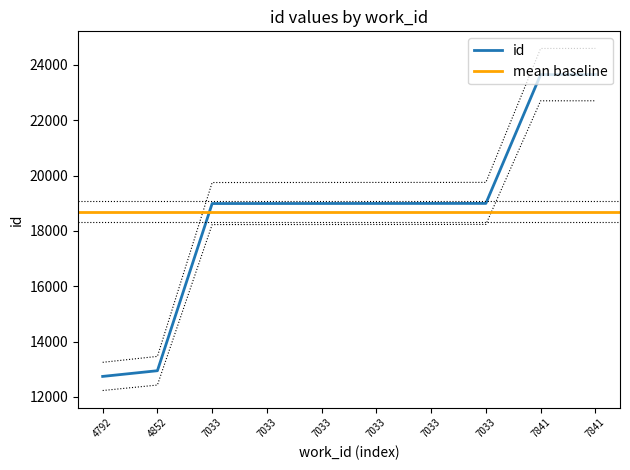

Reading right to left, transcribe all the data shown in this chart.

23648	23647	18993	18992	18991	18990	18989	18988	12946	12740